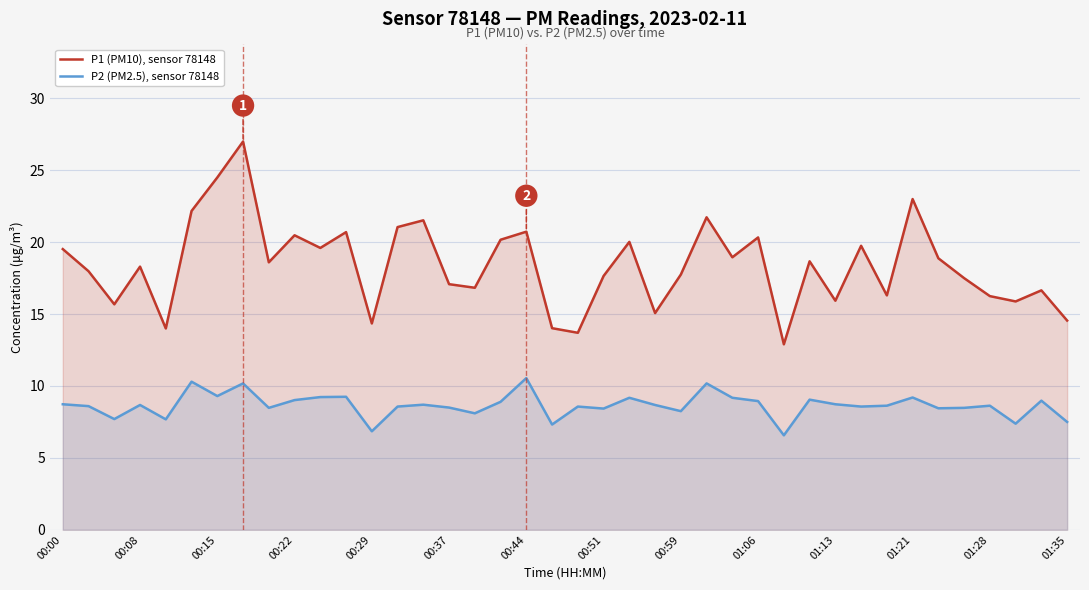

True or false: P1 (PM10), sensor 78148 and P2 (PM2.5), sensor 78148 cross at least once.

False